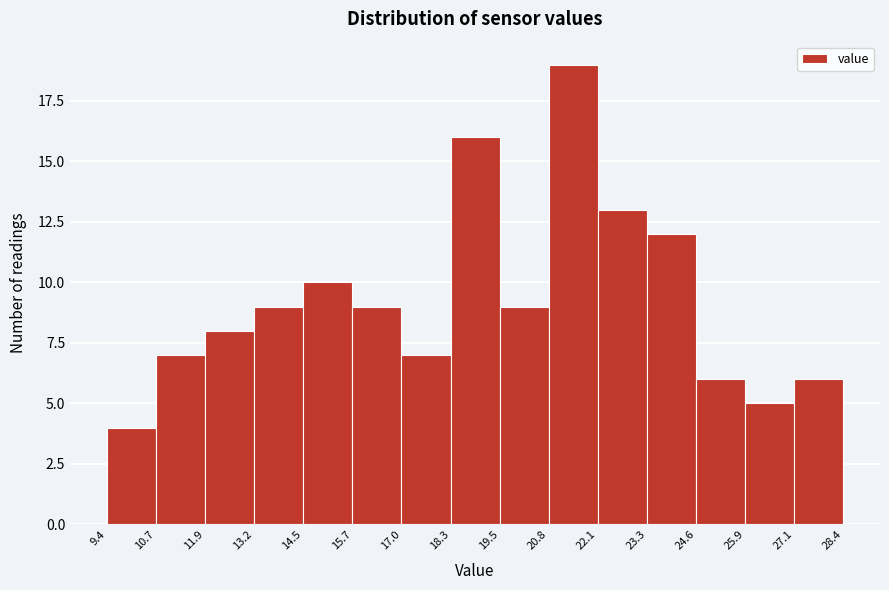

Over which range of the x-axis is the bar tallest?

20.8 to 22.1